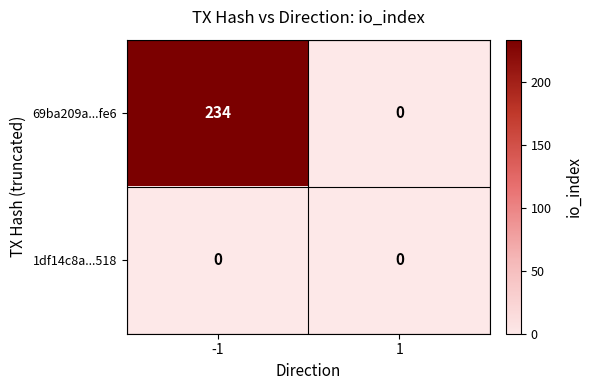

The value of 69ba209a...fe6 at 1 is 0. True or false?

True